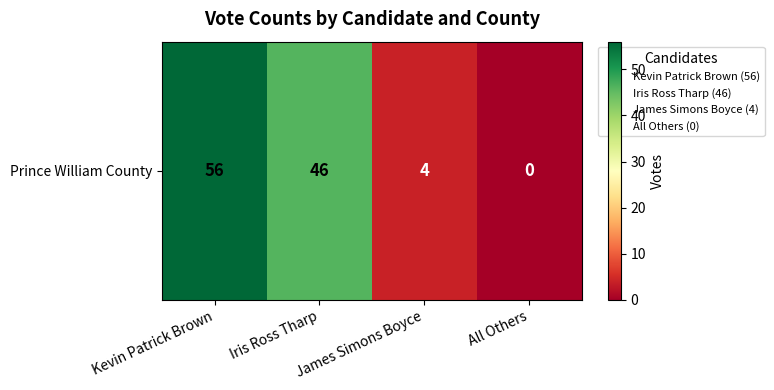

How many data points are above 46?

1